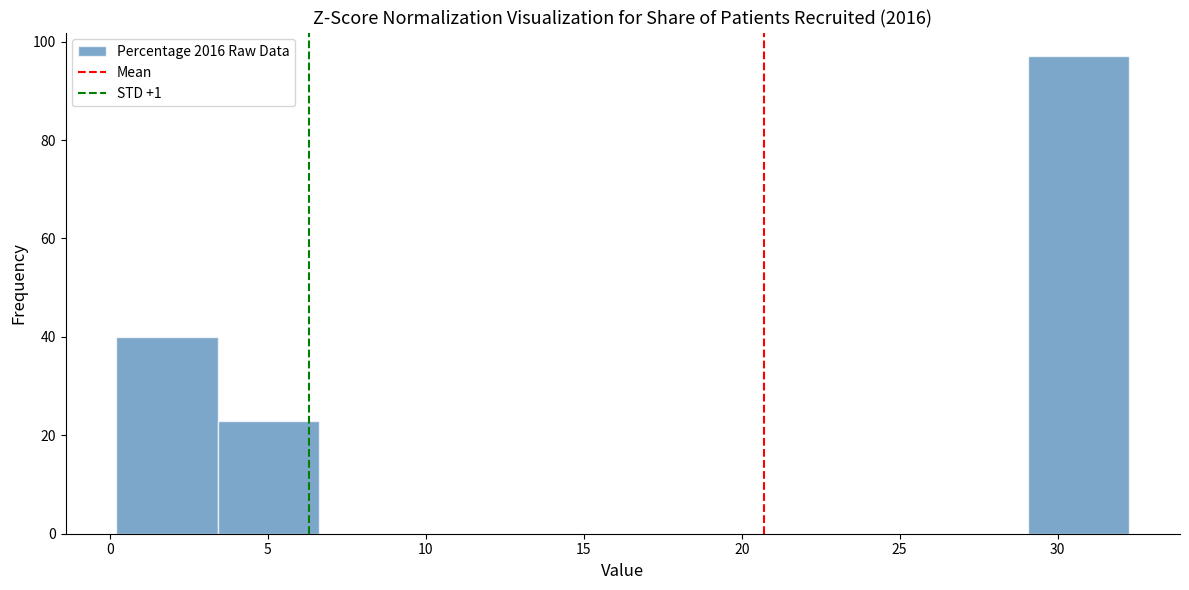

Reading left to right, list every bar in this chart as the range it spans on the x-axis followed by its height. Neither the bar edges nor the heights are printed on the chart, so give them approximately, as read against the axes.

0.0 to 3.5: 40
3.5 to 6.5: 24
6.5 to 10.0: 0
10.0 to 13.0: 0
13.0 to 16.0: 0
16.0 to 19.5: 0
19.5 to 22.5: 0
22.5 to 26.0: 0
26.0 to 29.0: 0
29.0 to 32.5: 98